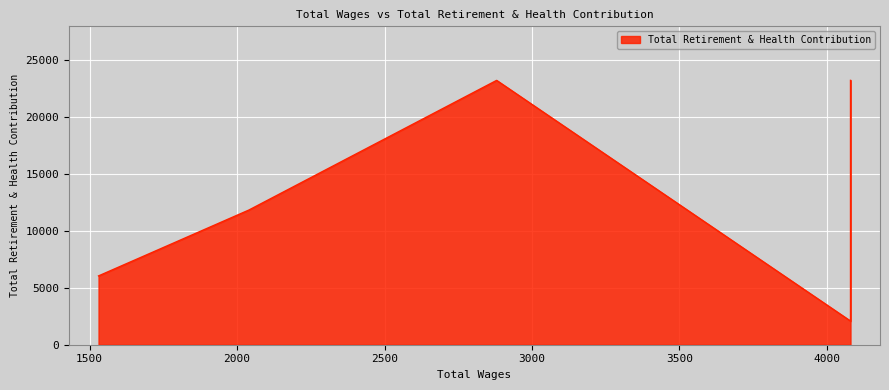

What value does the data have at 2040, to the nearest 100?

11800